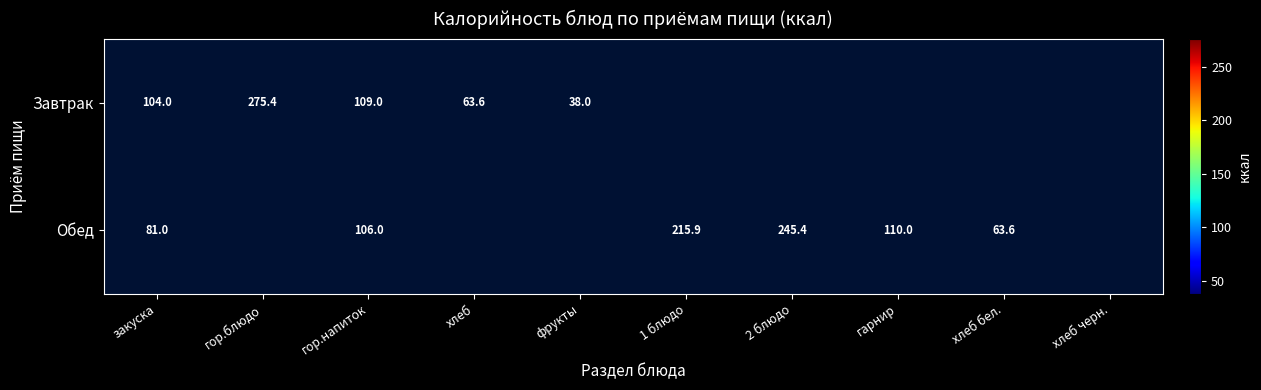

At which category is the sum across all series the highest?

гор.напиток